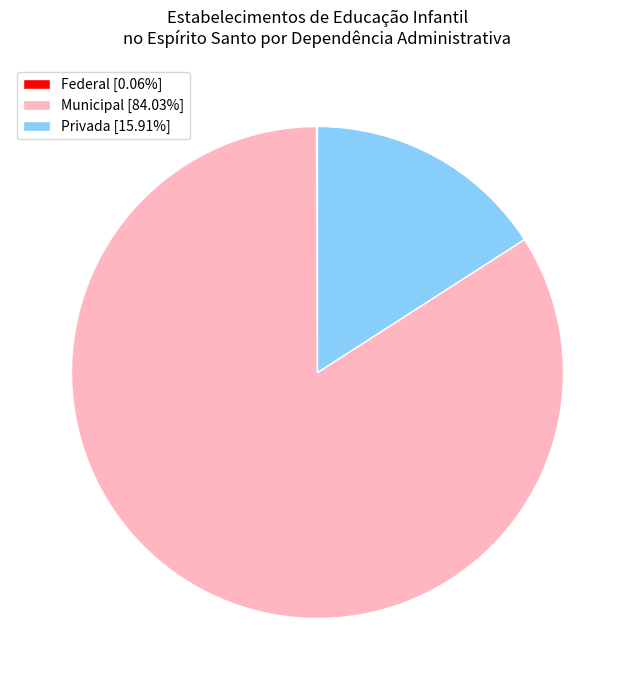

Does Privada [15.91%] account for over 50% of the chart?

No